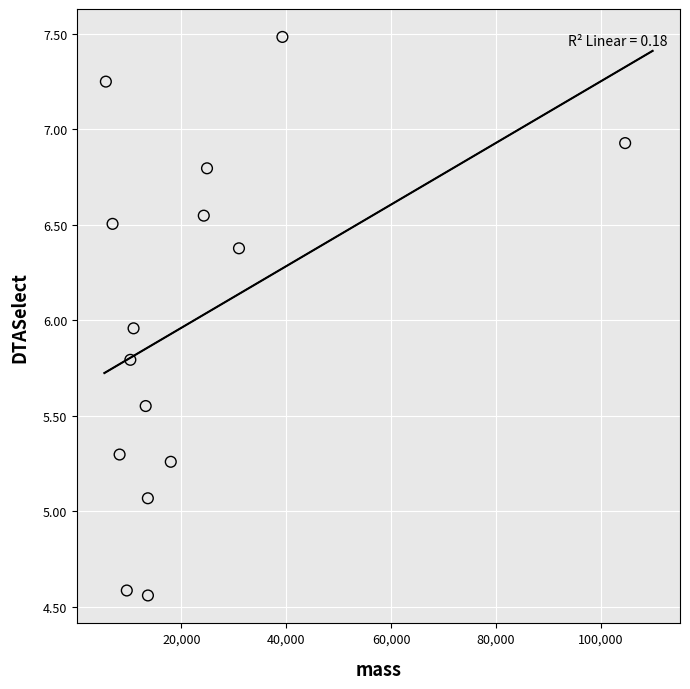

What is the range of X values (max minus min)?

99031.6